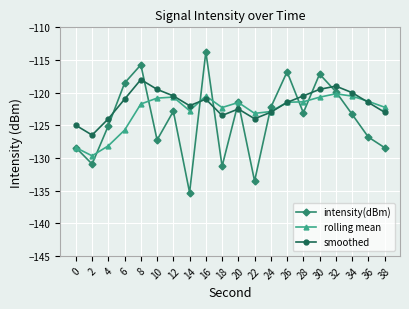

Which category has the highest value across all series?

16